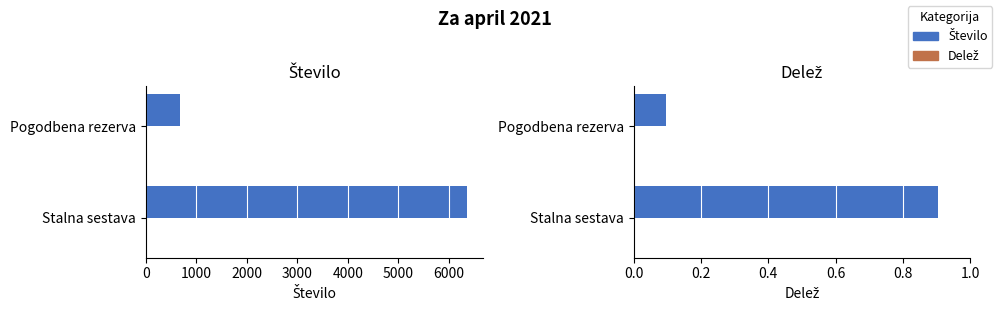

Is the value of Delež at 0 greater than the value of Število at 0?

No